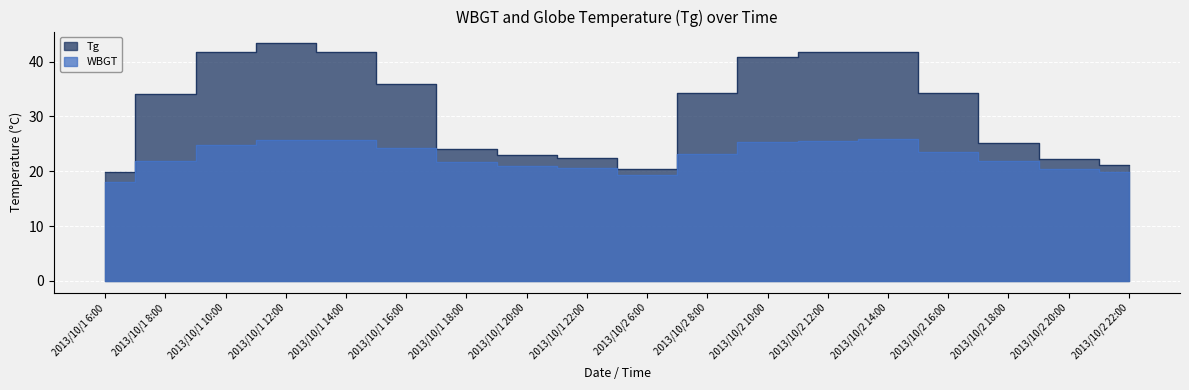

What are all the series names shown in the legend?

WBGT, Tg